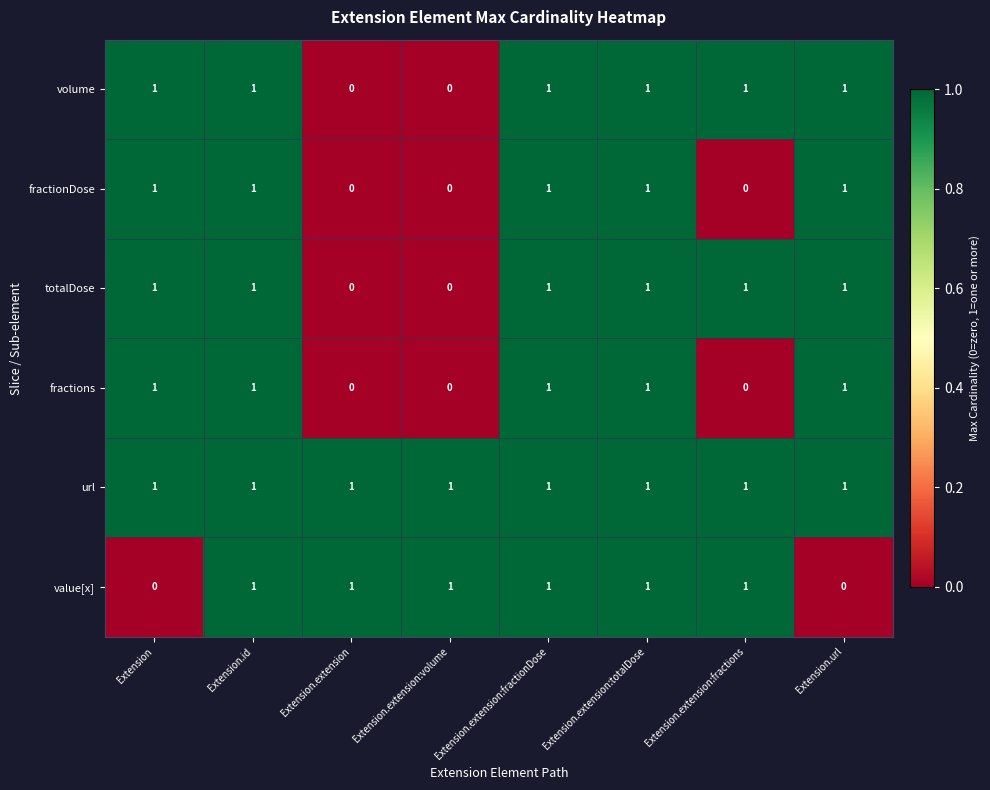

Which series has the largest total across all categories?

url